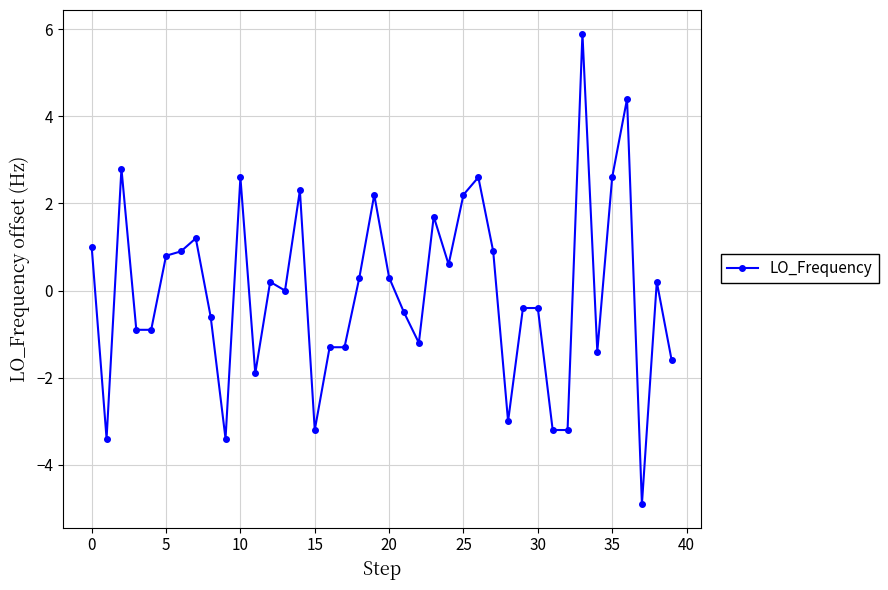

What is the maximum value shown in the chart?

5.9